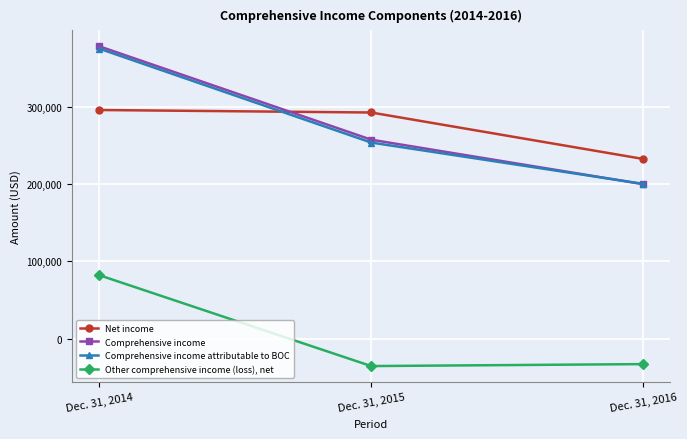

Where is Net income nearest to the value 263880?

Dec. 31, 2015